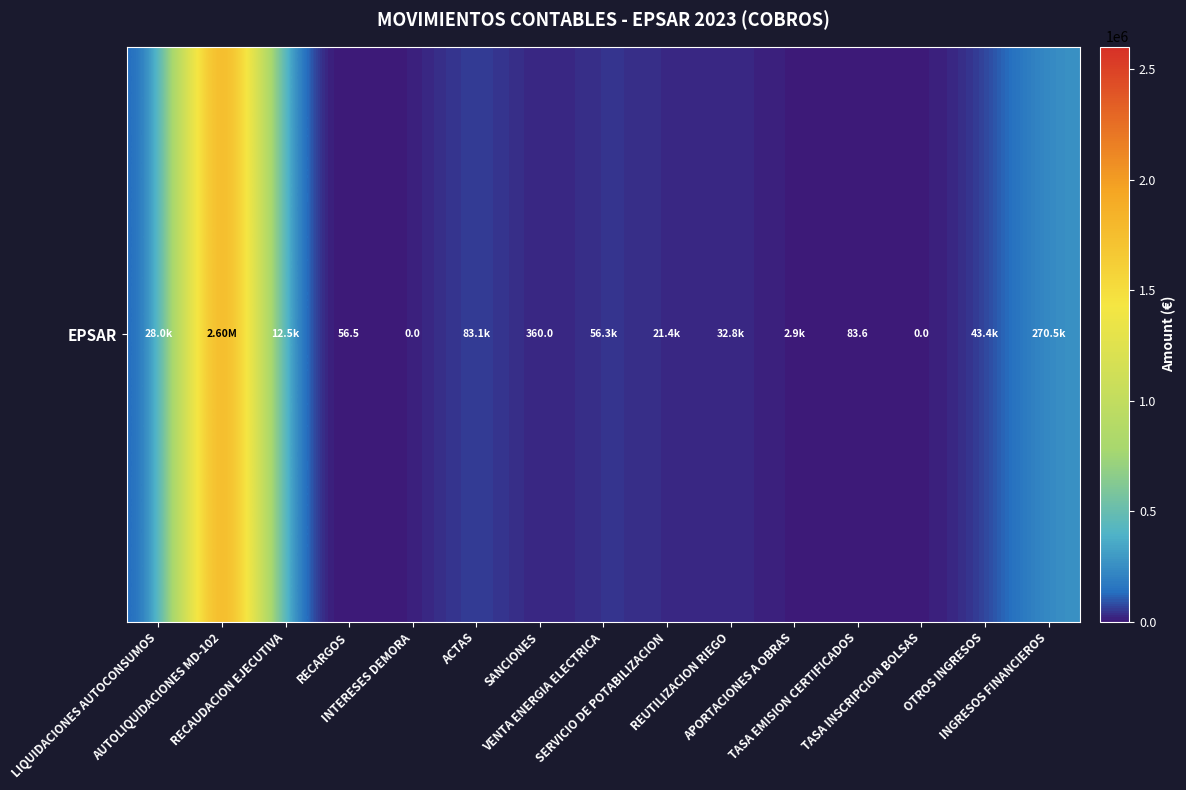

How many values are above zero?

13